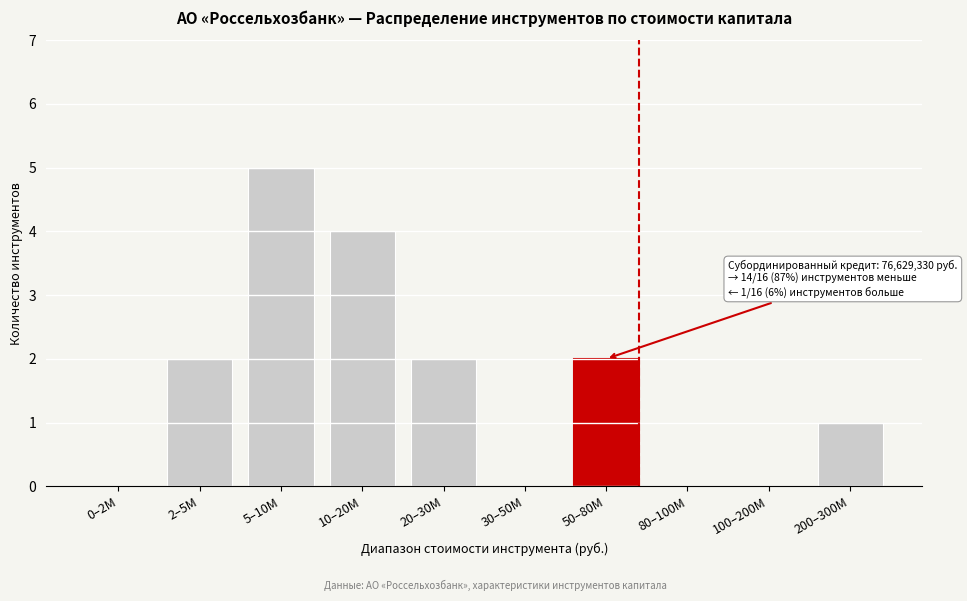

Reading right to left, what are all the values shown in this chart?

200–300M=1	100–200M=0	80–100M=0	50–80M=2	30–50M=0	20–30M=2	10–20M=4	5–10M=5	2–5M=2	0–2M=0